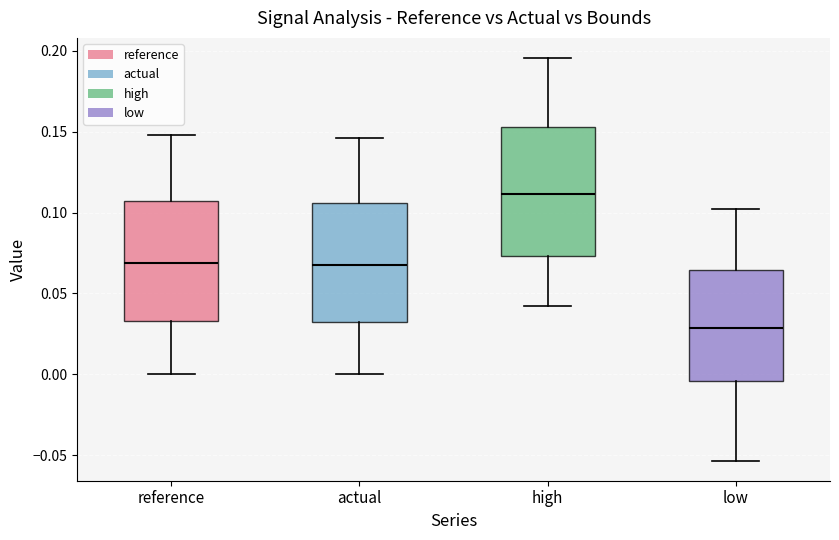

Reading left to right, read every box against the y-axis: the position of its median line, the range the box covers, and the ends of its whiskers. The values are not printed on the chart, so give them approximately, as read against the axis.

reference: median 0.070, box 0.035 to 0.105, whiskers 0.000 to 0.150
actual: median 0.070, box 0.035 to 0.105, whiskers 0.000 to 0.145
high: median 0.110, box 0.075 to 0.155, whiskers 0.040 to 0.195
low: median 0.030, box -0.005 to 0.065, whiskers -0.055 to 0.100